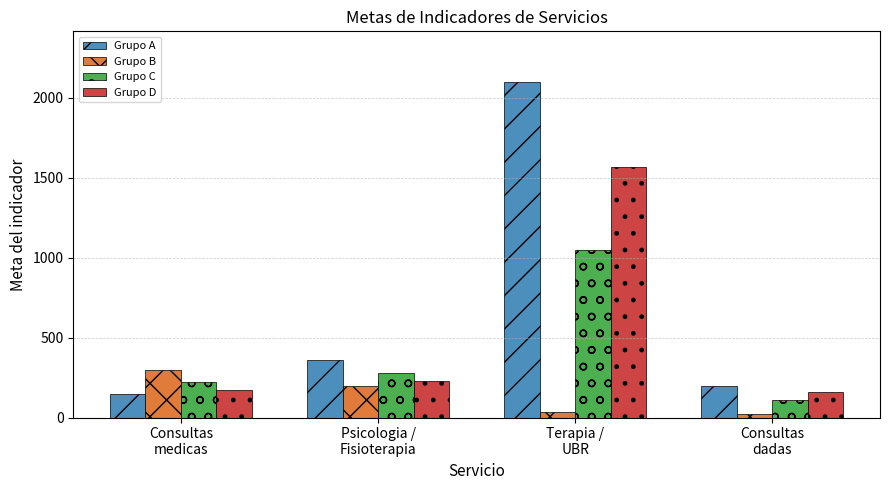

Reading left to right, extract all data points from this chart.

Grupo A: 150	360	2100	195
Grupo B: 300	200	32	20
Grupo C: 225	280	1050	108
Grupo D: 175	230	1566	158